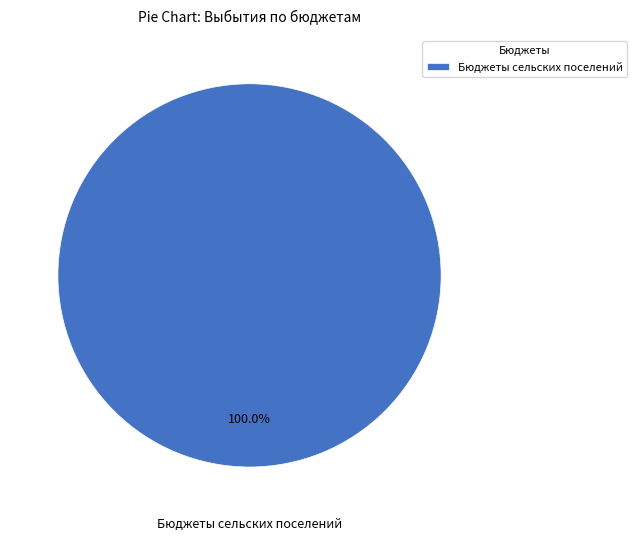

Rank the categories by value from lowest to highest.

Бюджеты сельских поселений